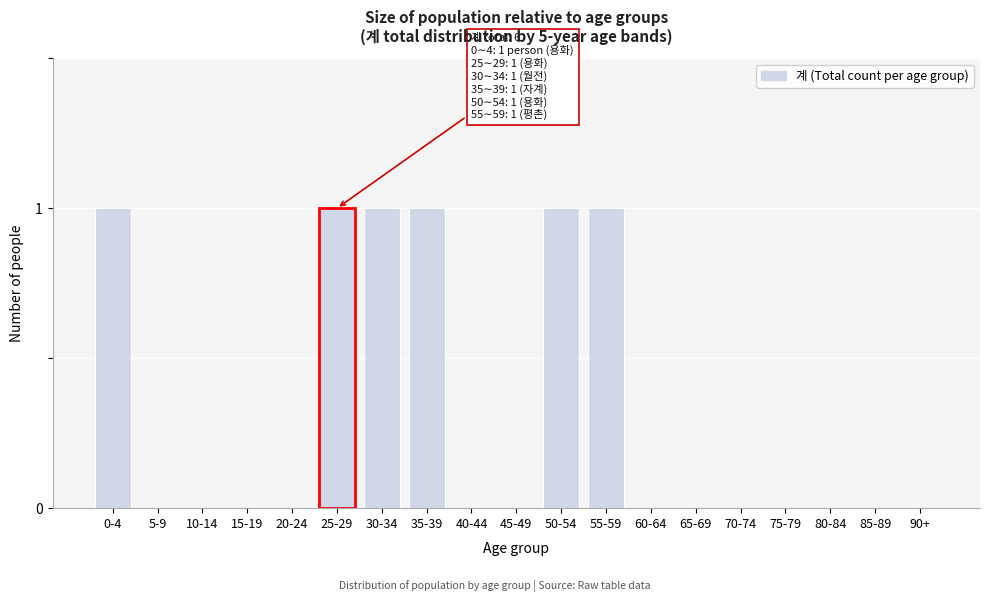

Reading left to right, extract all data points from this chart.

0-4=1	5-9=0	10-14=0	15-19=0	20-24=0	25-29=1	30-34=1	35-39=1	40-44=0	45-49=0	50-54=1	55-59=1	60-64=0	65-69=0	70-74=0	75-79=0	80-84=0	85-89=0	90+=0